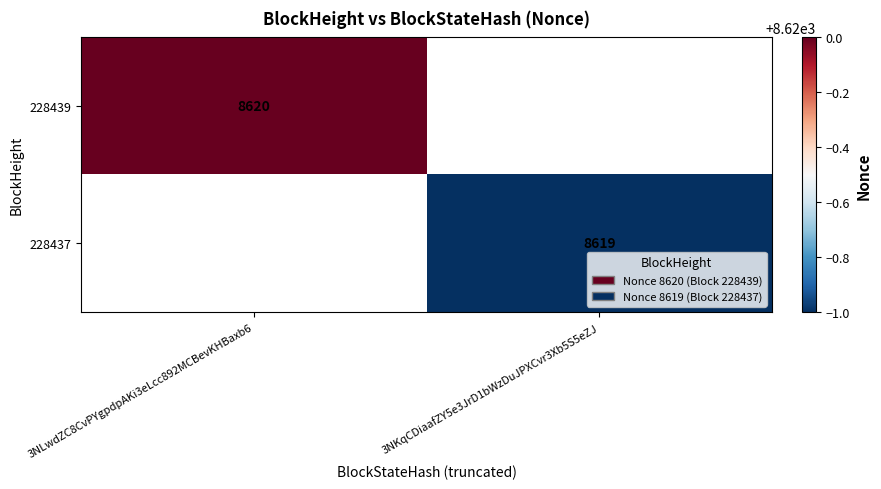

True or false: 228437 has a value of 13134 at 3NKqCDiaafZY5e3JrD1bWzDuJPXCvr3Xb5S5eZJ.

False